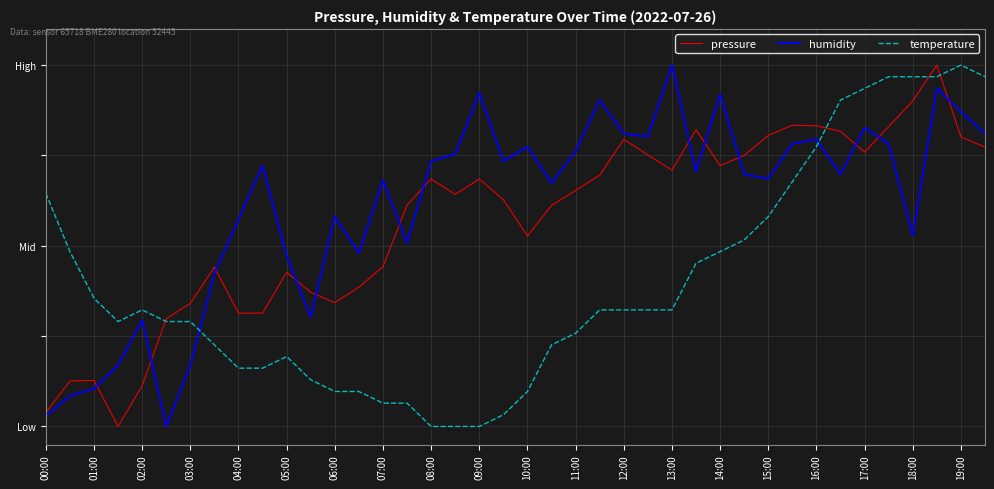

True or false: humidity and temperature intersect in this chart.

True